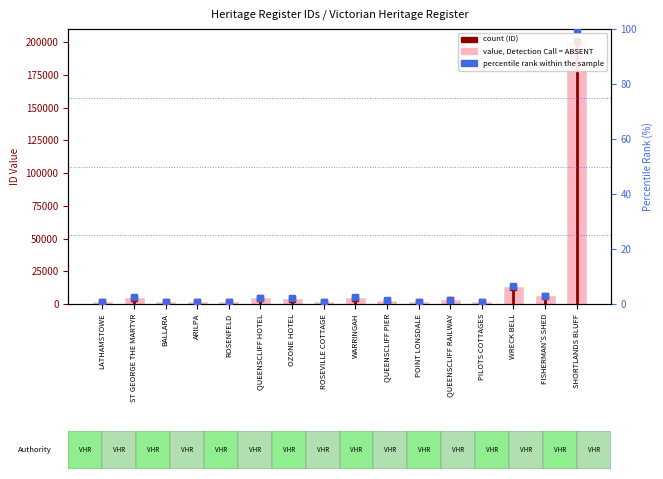

Rank the series by their average value, from highest to lowest.

ID, percentile rank within the sample